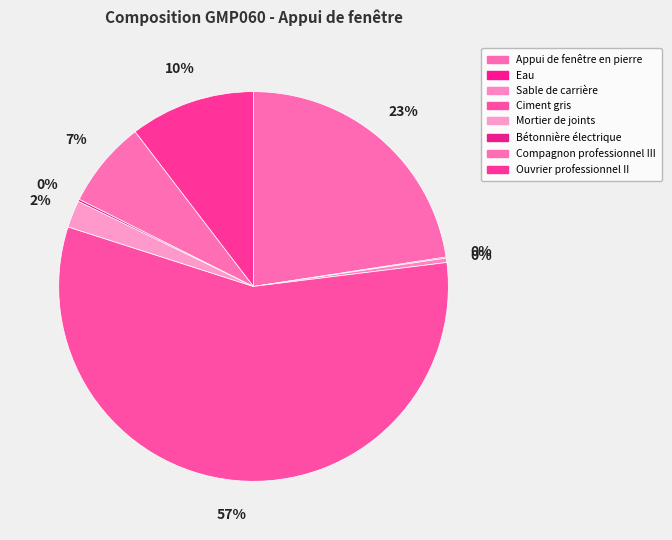

What is the smallest slice in the pie chart?

Eau